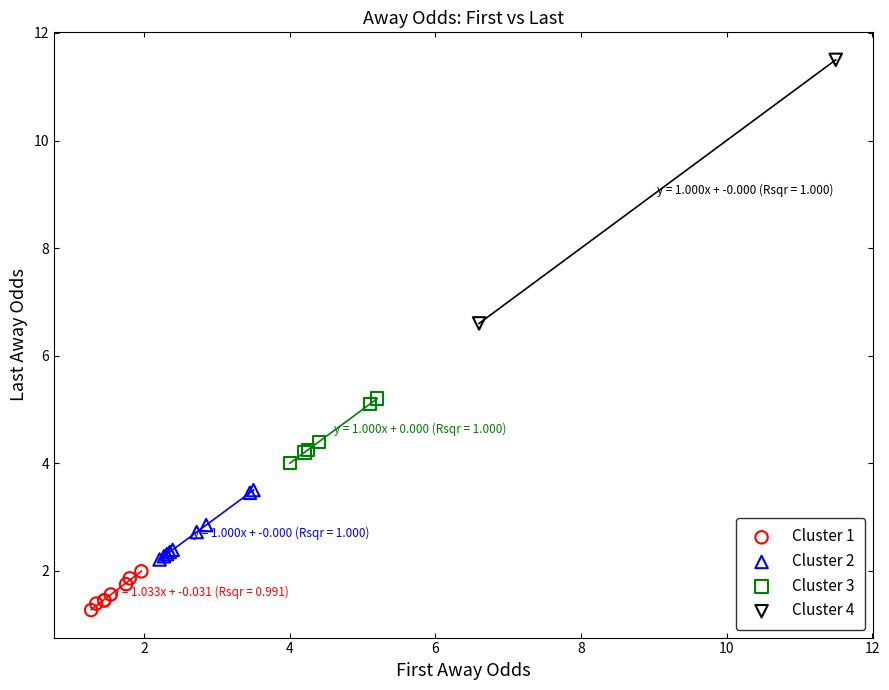

What are all the series names shown in the legend?

Cluster 1, Cluster 2, Cluster 3, Cluster 4